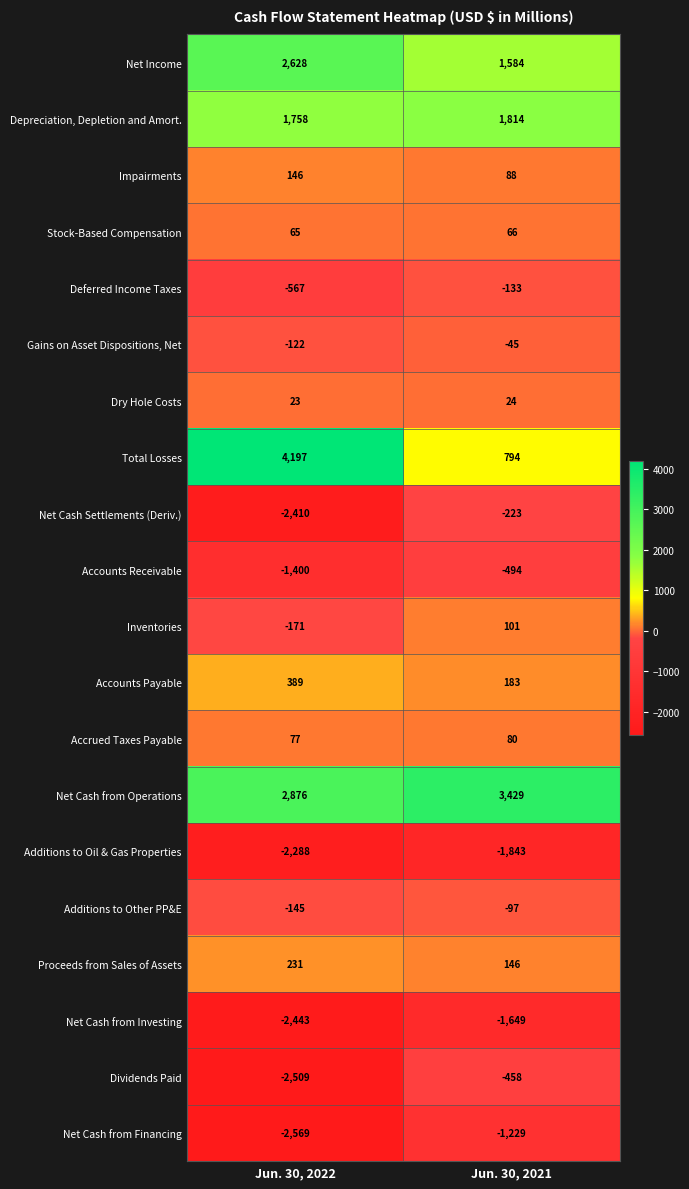

Which series has the largest range (max minus min)?

Total Losses